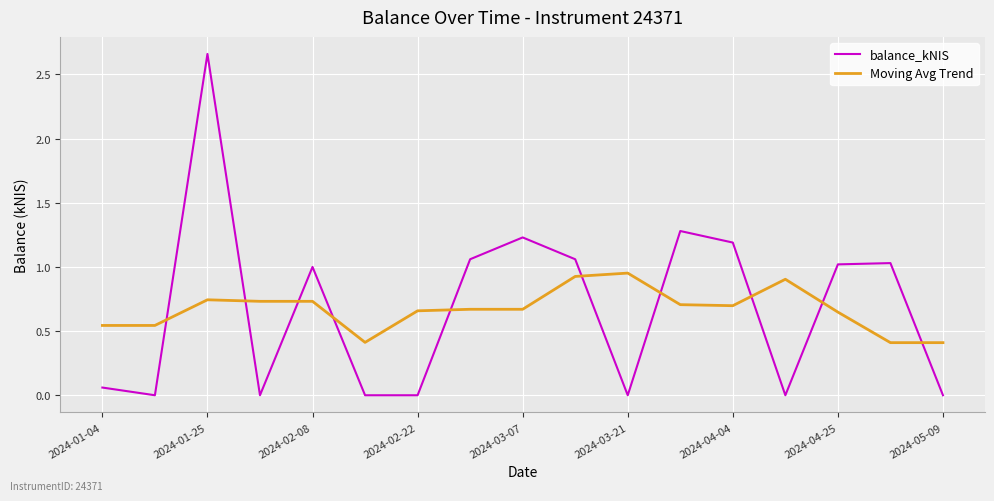

What is the lowest value of the Moving Avg Trend series?

0.4